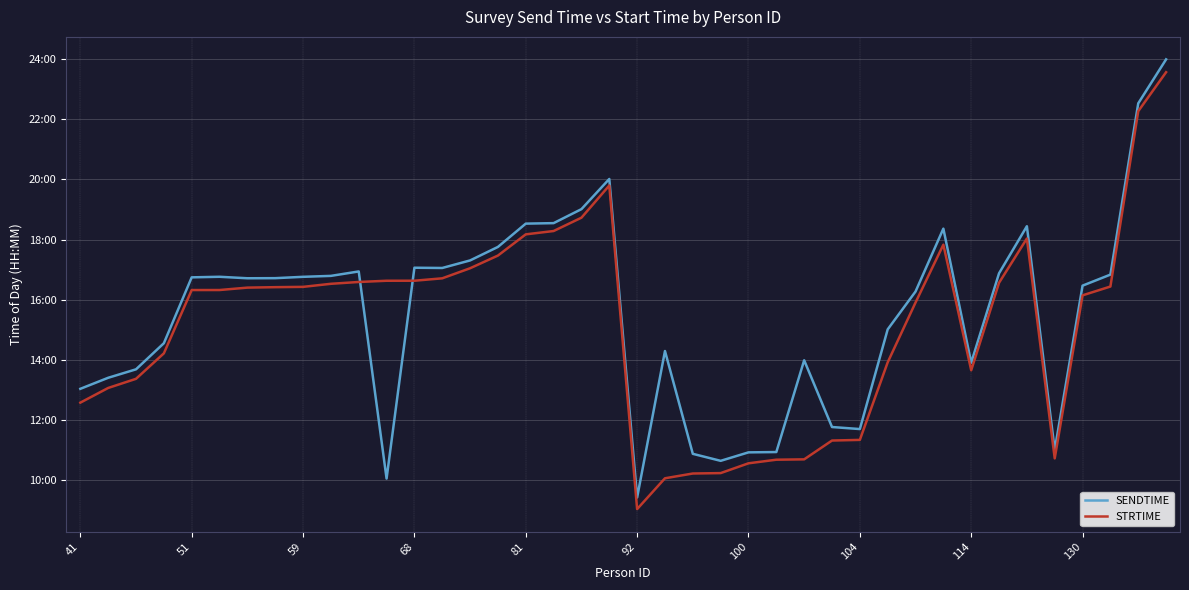

Where do SENDTIME and STRTIME first cross each other?

10 and 11